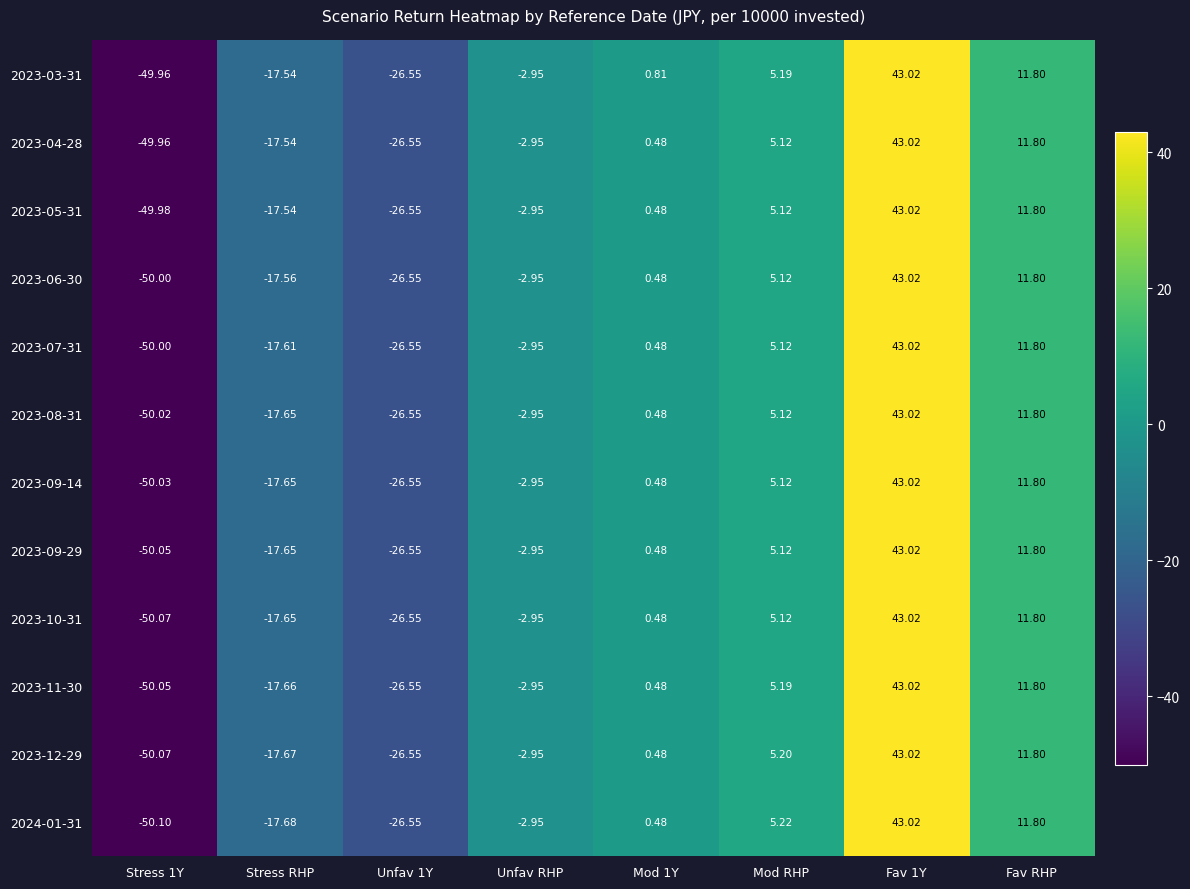

Where is 2023-09-29 nearest to the value -3?

Unfav RHP